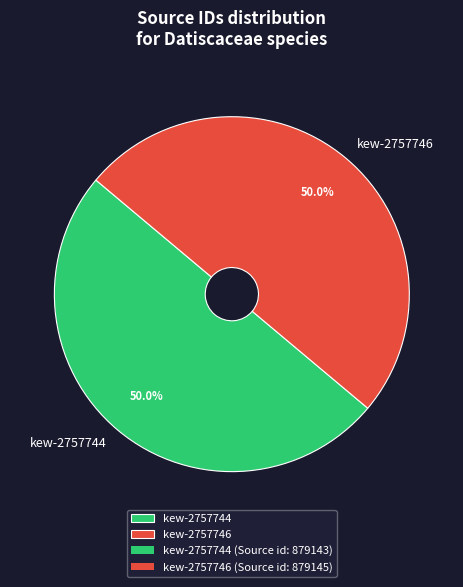

To the nearest percent, what percentage of the pie is kew-2757744?

50%